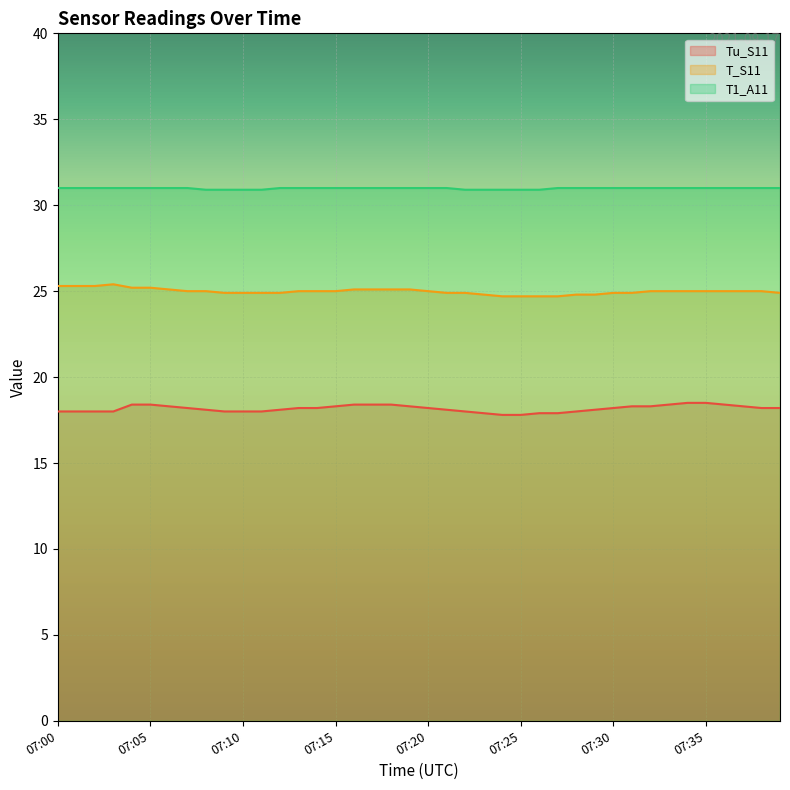

True or false: Tu_S11 and T1_A11 intersect in this chart.

False